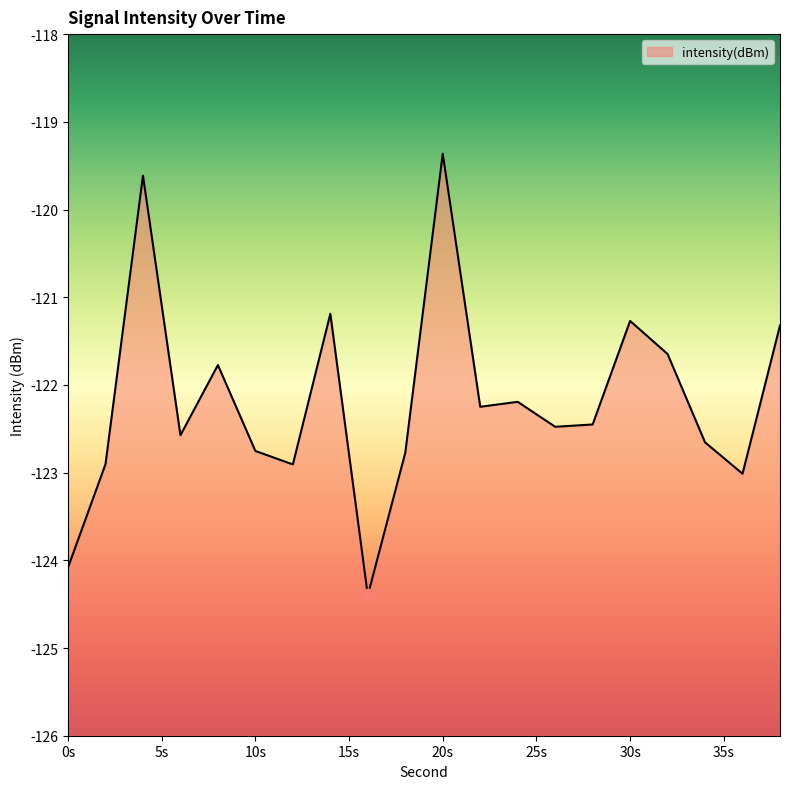

What is the change in value from 18 to 24?

+0.6